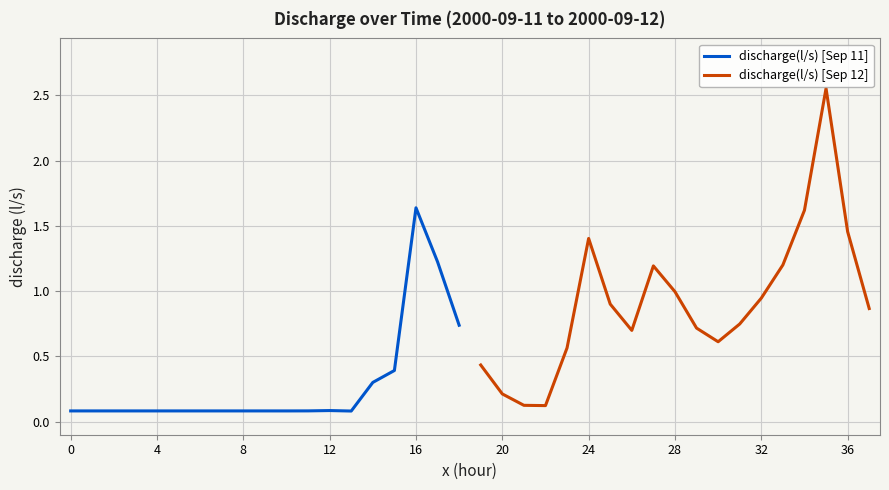

At which label does discharge(l/s) [Sep 11] reach its minimum?

13